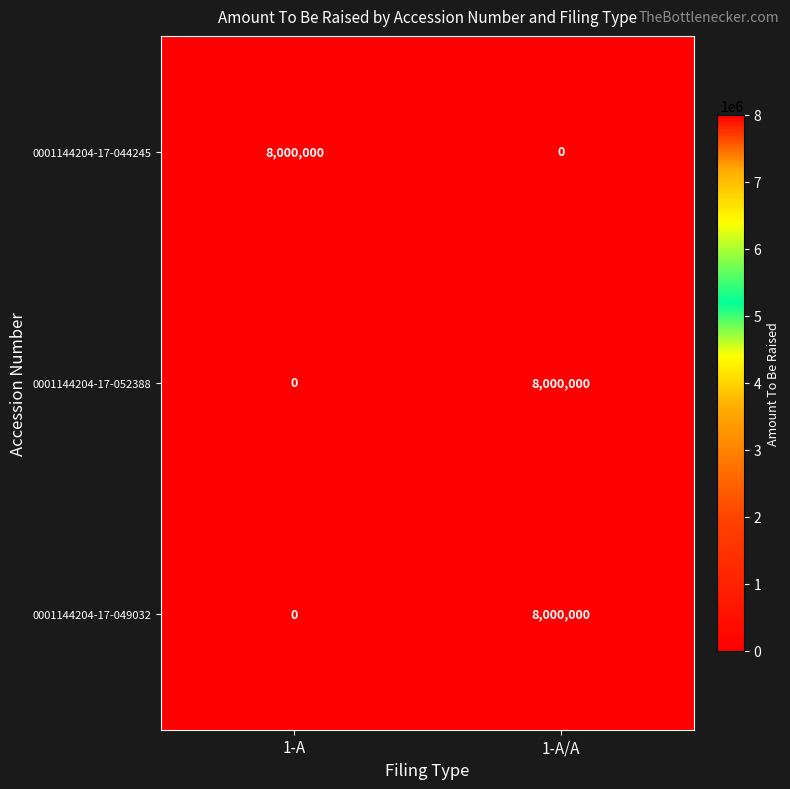

Reading right to left, what are all the values shown in this chart?

0001144204-17-044245: 1-A/A=0	1-A=8000000
0001144204-17-052388: 1-A/A=8000000	1-A=0
0001144204-17-049032: 1-A/A=8000000	1-A=0